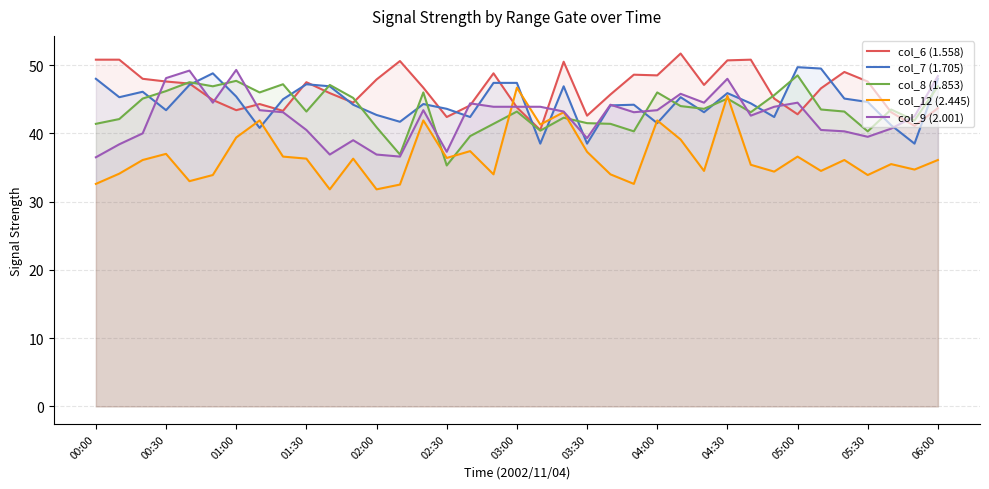

List the series in order of their peak value, lowest first.

col_12 (2.445), col_8 (1.853), col_9 (2.001), col_7 (1.705), col_6 (1.558)